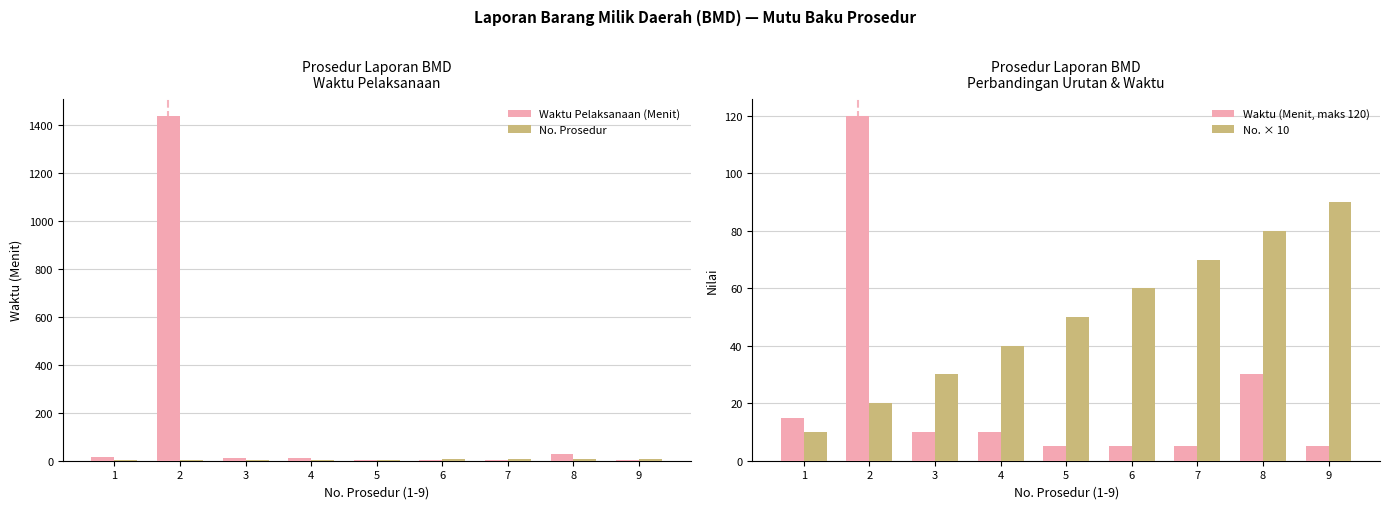

How many data points in Waktu (Menit, maks 120) are less than 10?

4